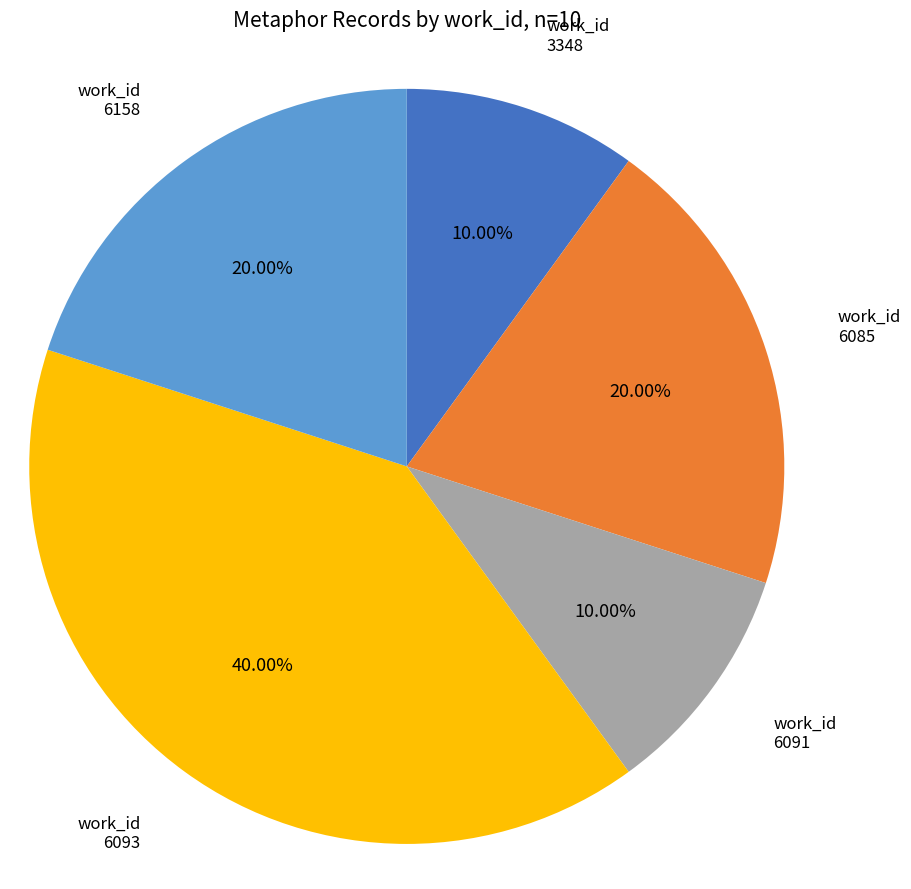

Is there any slice that represents more than half of the pie?

No